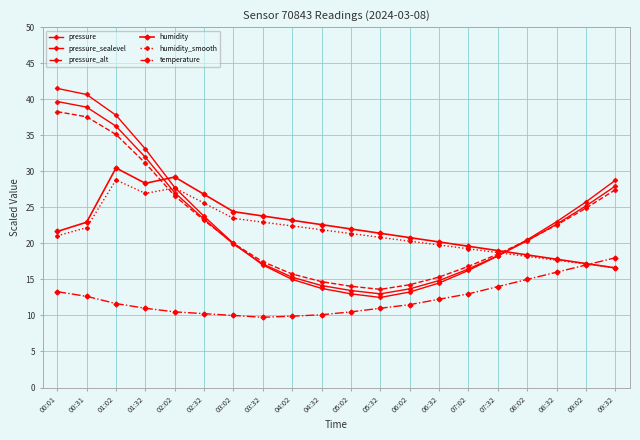

Does the chart have visible grid lines?

Yes